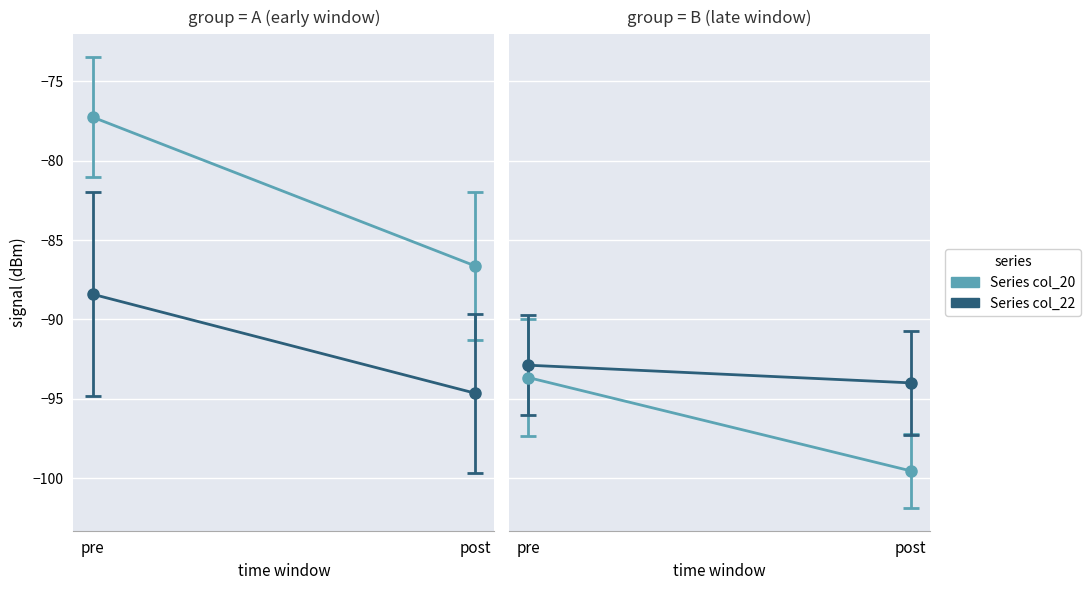

What are all the series names shown in the legend?

Series col_20, Series col_22